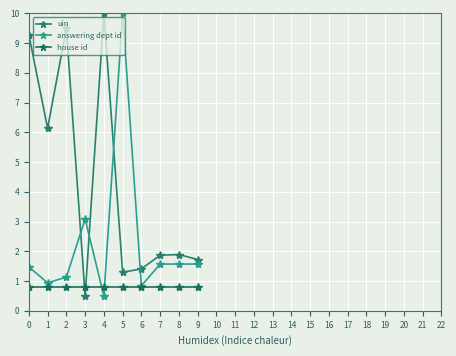

How many lines are shown in the chart?

3